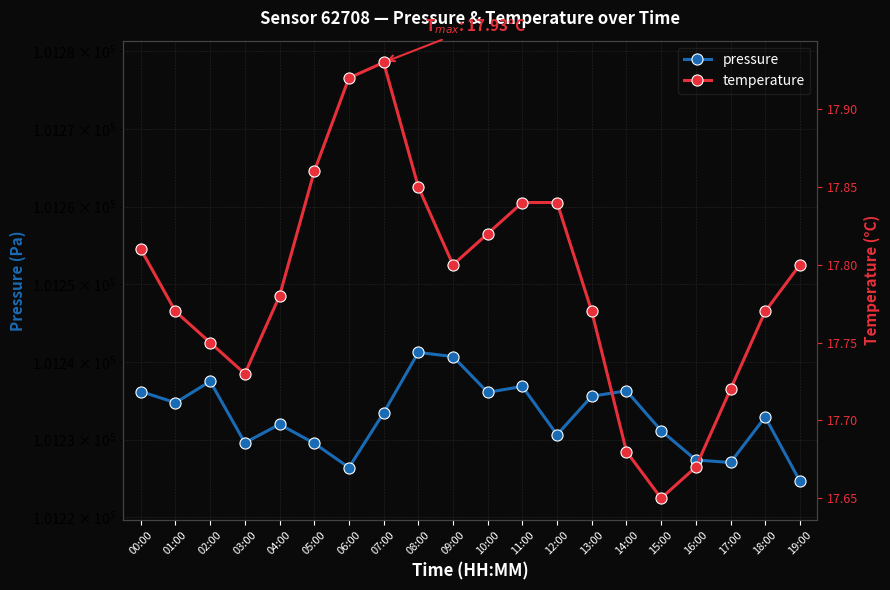

What is the difference between the maximum and minimum values in the temperature series?

0.3